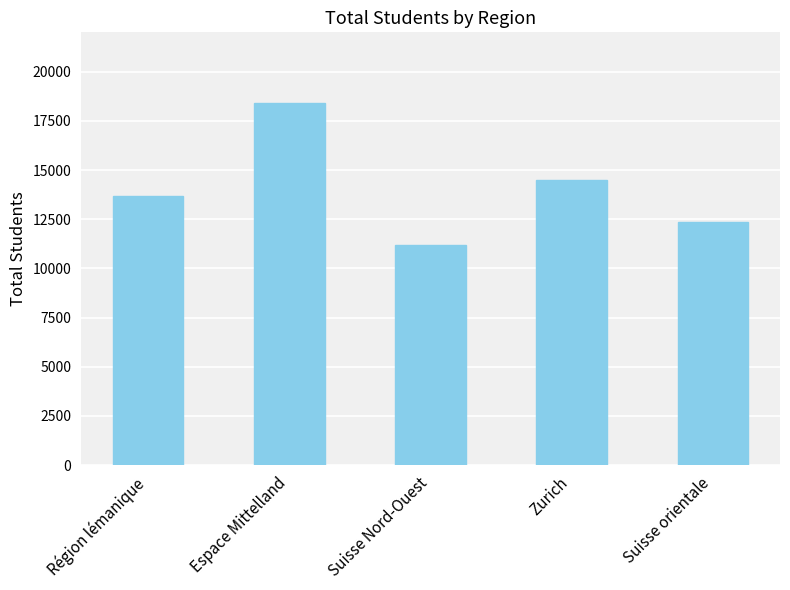

Reading right to left, extract all data points from this chart.

12343	14507	11198	18407	13684